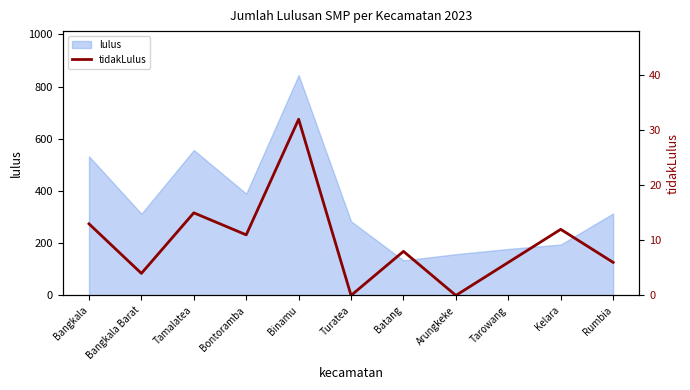

What position from the left is Arungkeke?

8